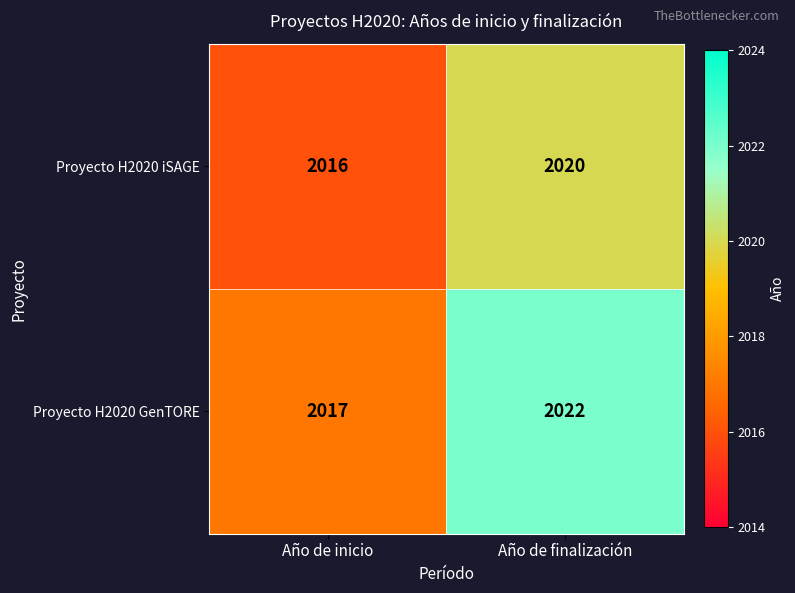

At Año de inicio, list the series in order from smallest to largest.

Proyecto H2020 iSAGE, Proyecto H2020 GenTORE